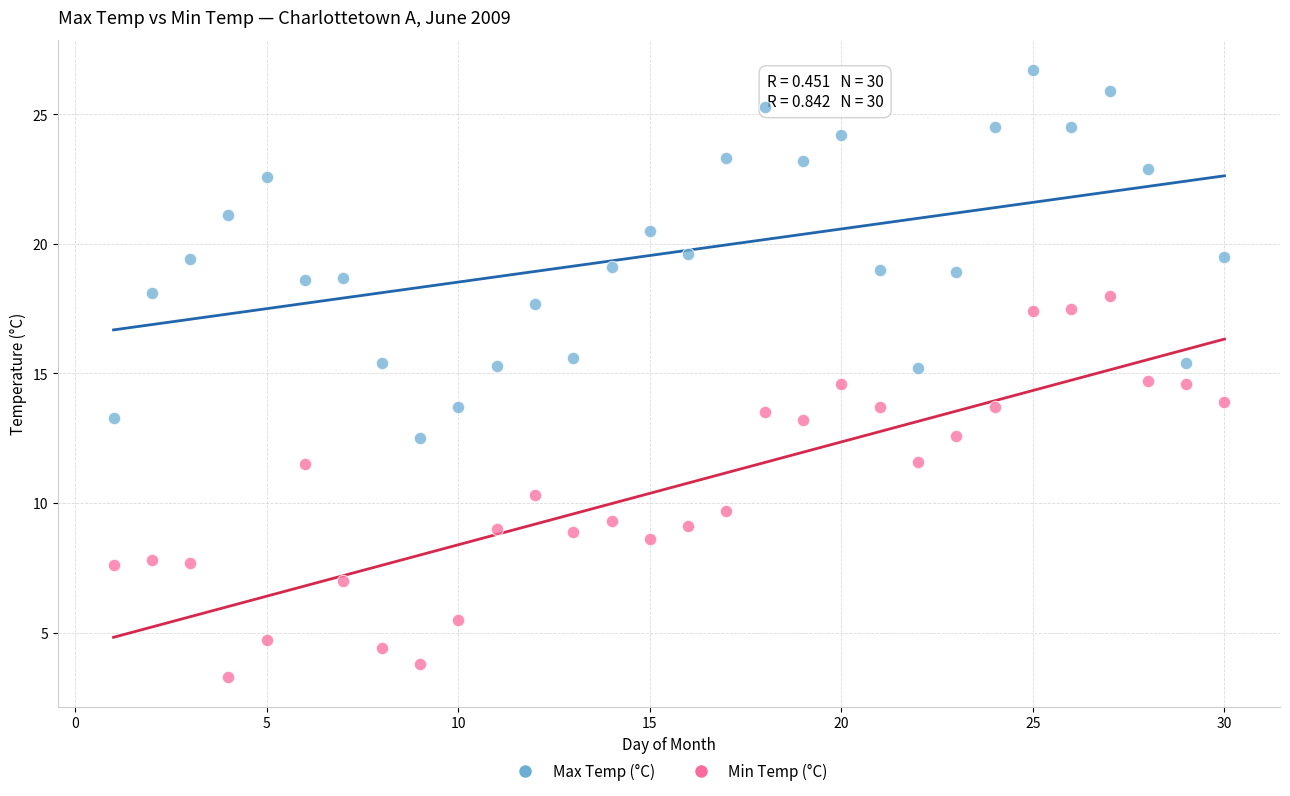

Which series contains the highest Y value?

Max Temp (°C)